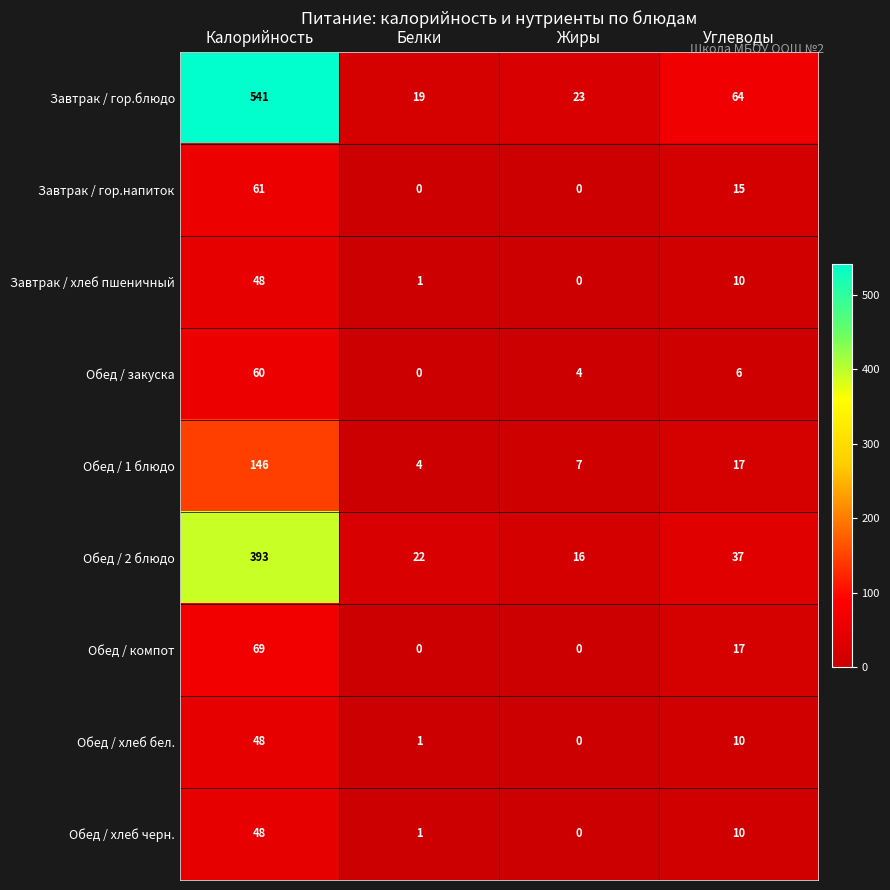

List the labels in order of Обед / 1 блюдо value, largest first.

Калорийность, Углеводы, Жиры, Белки